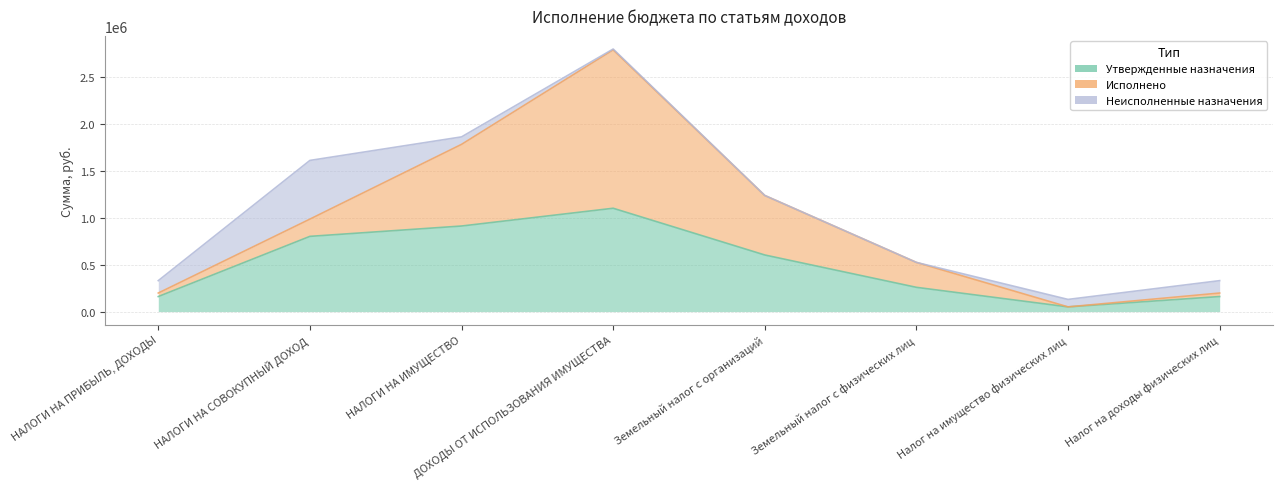

At which label does Исполнено reach its peak?

ДОХОДЫ ОТ ИСПОЛЬЗОВАНИЯ ИМУЩЕСТВА